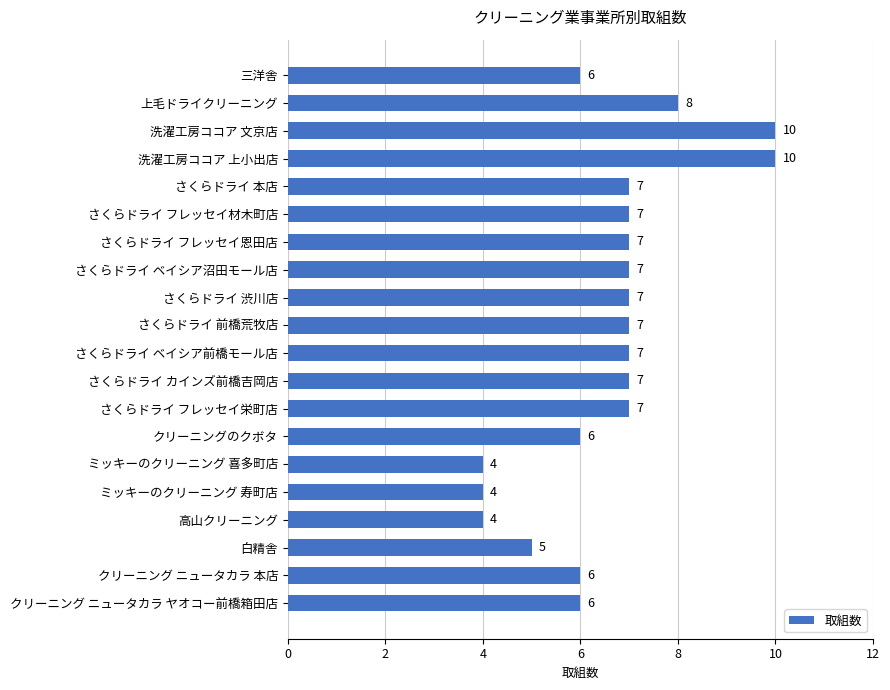

What is the label of the 9th bar from the bottom?

さくらドライ カインズ前橋吉岡店